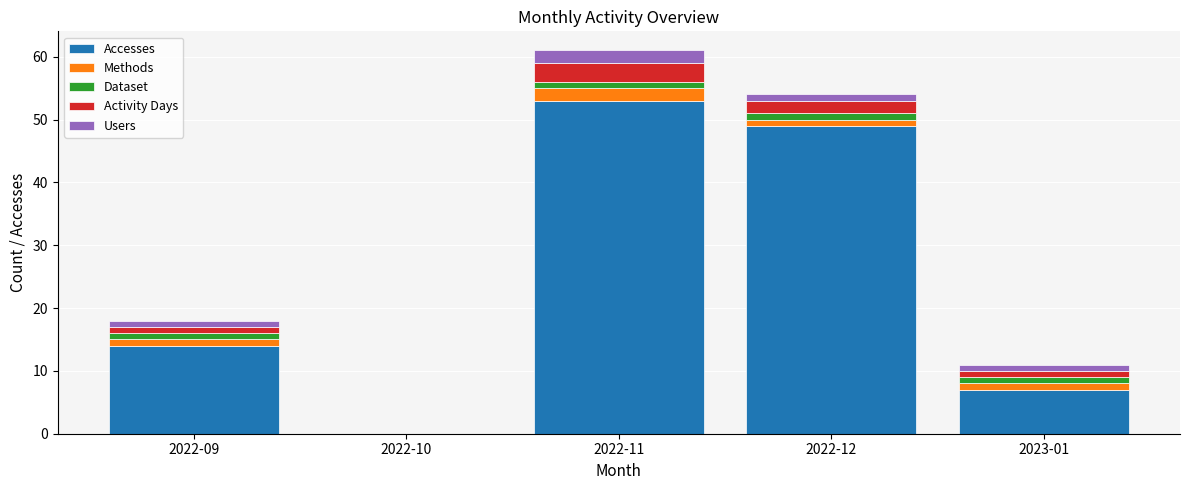

The value of Accesses at 2023-01 is 12. True or false?

False